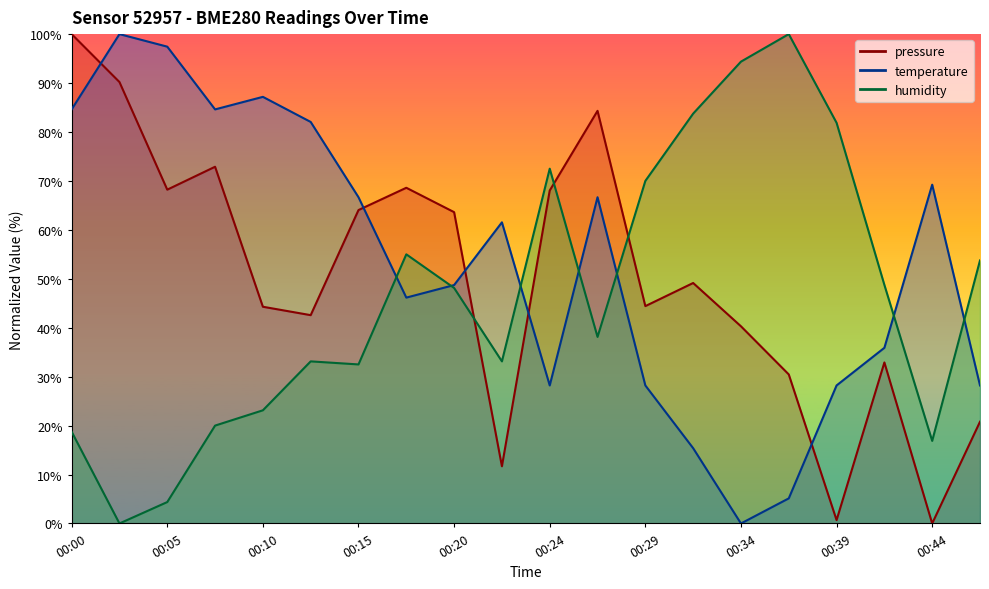

What is the difference between the second highest and second lowest values in the temperature series?

92.3